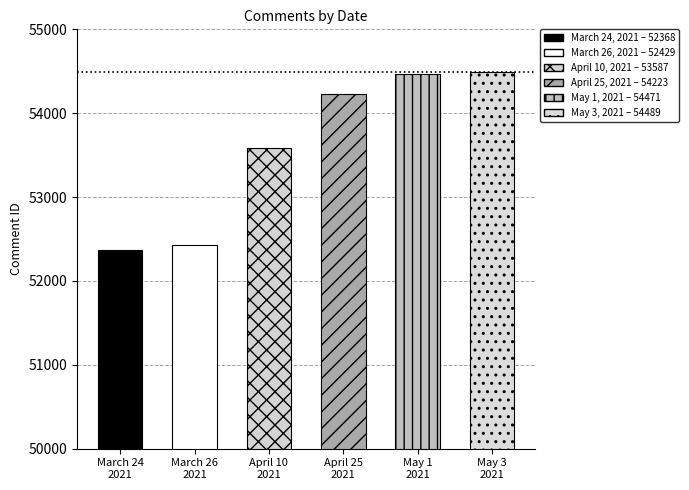

Does the chart contain any negative values?

No